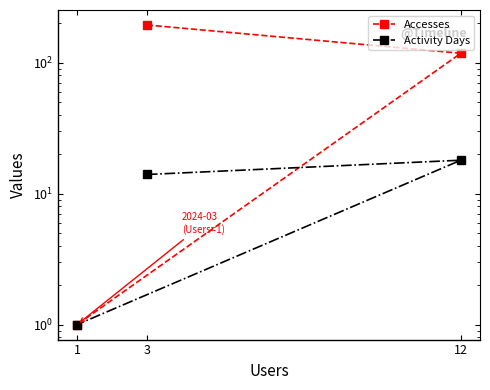

How many values in the Accesses series exceed 118?

1